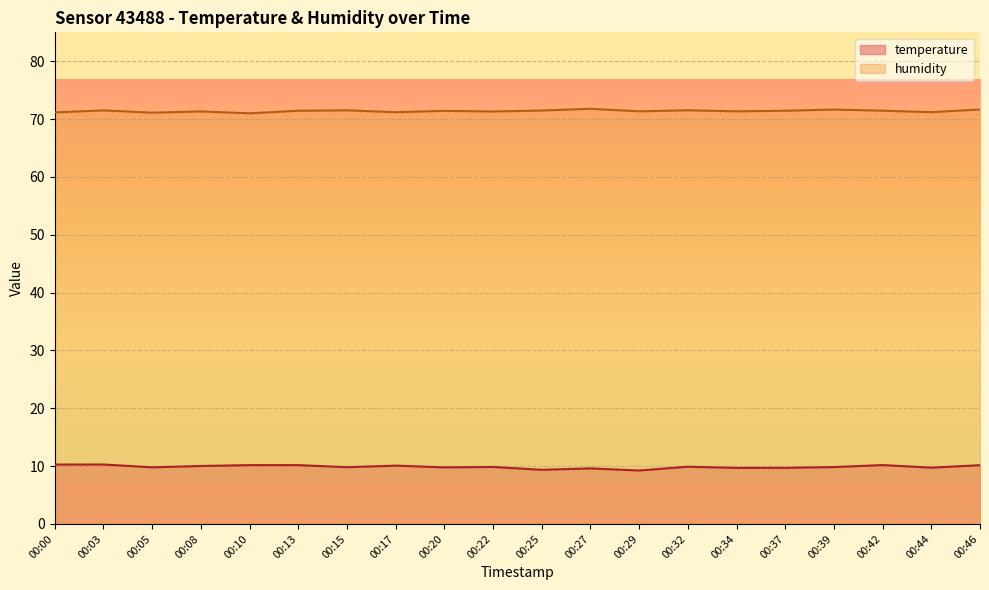

Which series has the largest range (max minus min)?

temperature